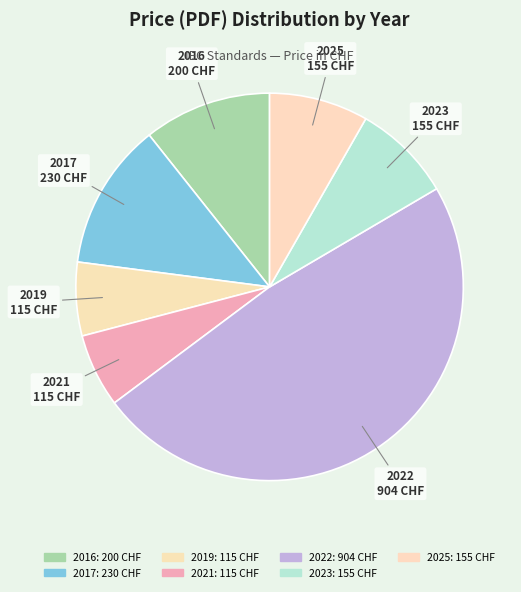

Which category has the biggest portion of the pie?

2022